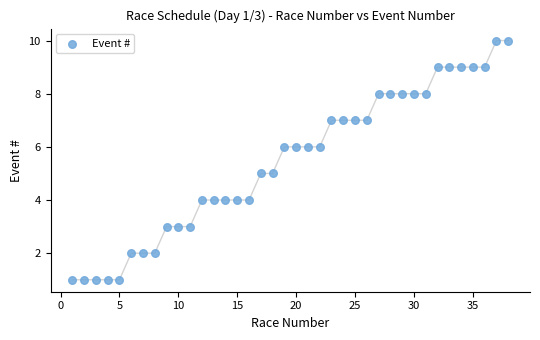

What is the range of X values (max minus min)?

37